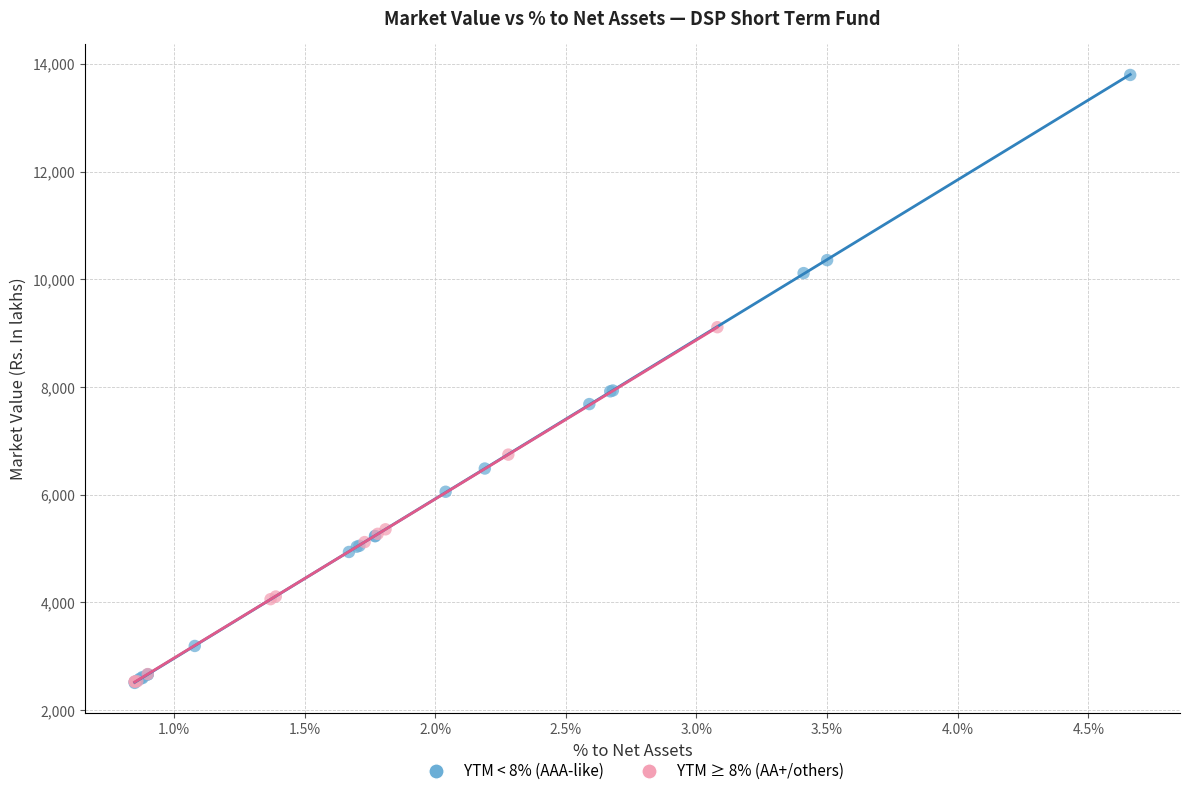

Which series has the largest Y range (max minus min)?

YTM < 8% (AAA-like)